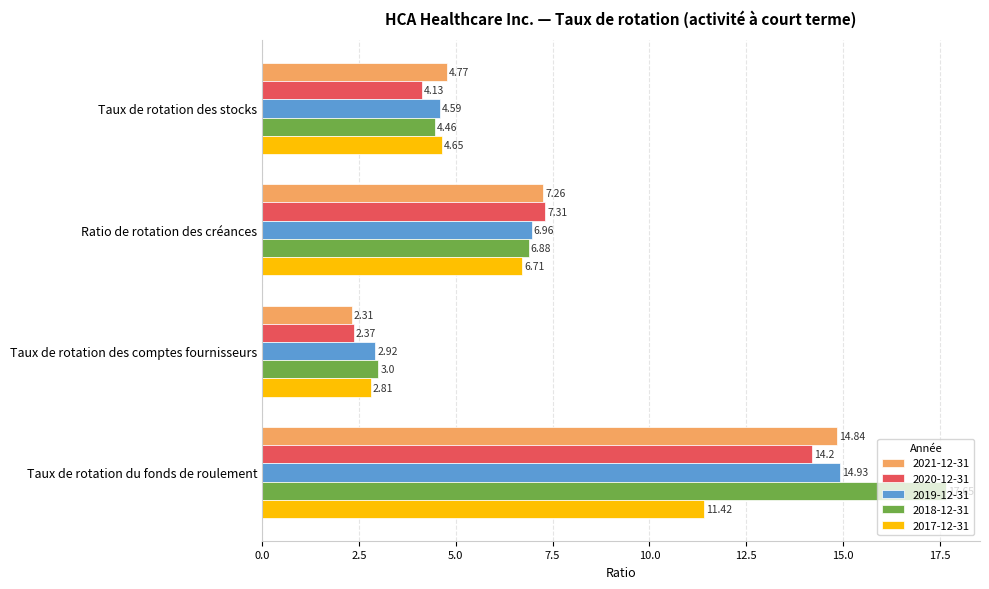

What is the spread (max minus min) of values at Taux de rotation du fonds de roulement?

6.2